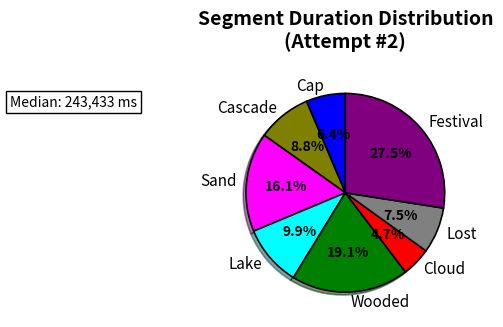

What is the total percentage of Cap and Cloud?

11.1%